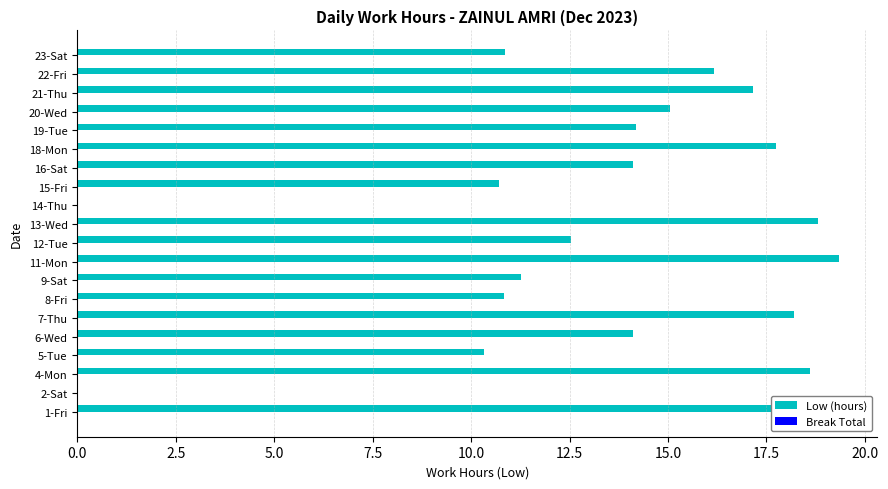

Approximately how many times larger is the value at 11-Mon compared to 16-Sat?

1.4